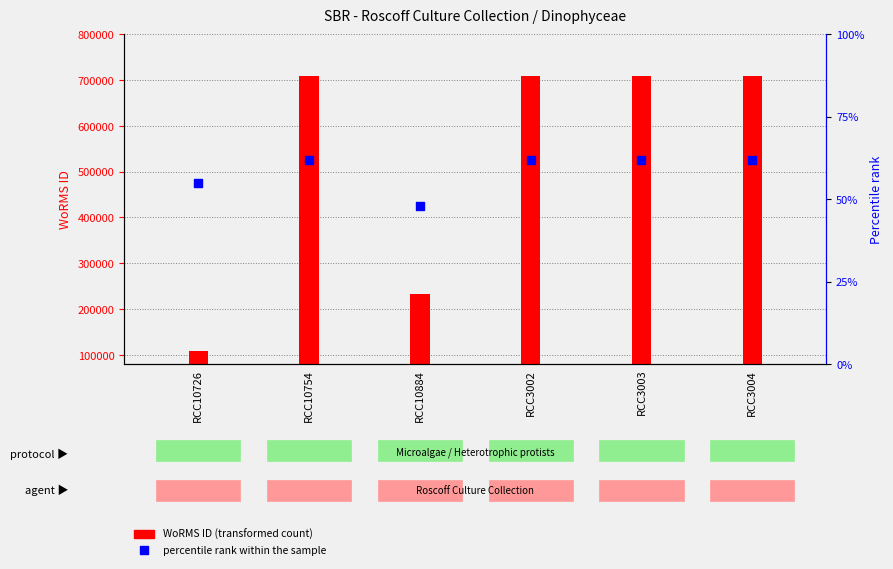

What are all the series names shown in the legend?

WoRMS ID (transformed count), percentile rank within the sample